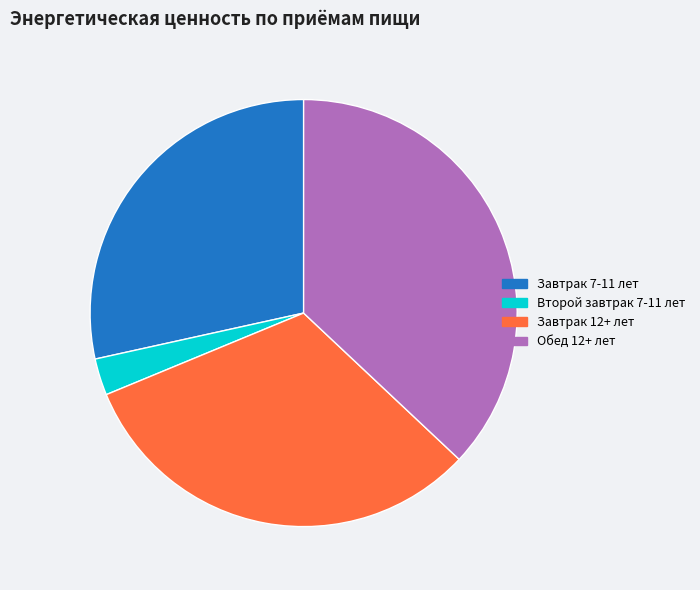

Does Завтрак 7-11 лет represent more than half of the total?

No